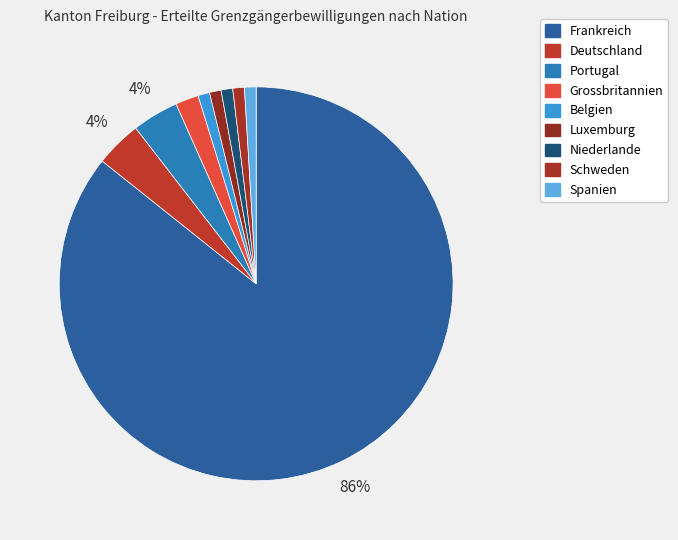

To the nearest percent, what percentage of the pie is Spanien?

1%